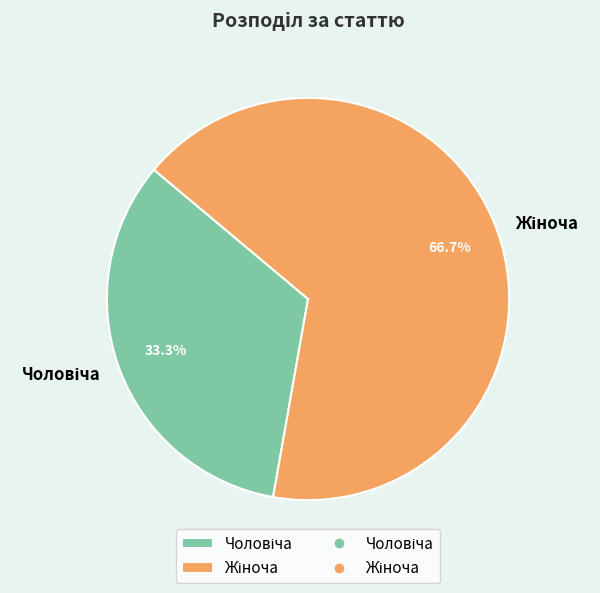

Is there a majority slice in this chart?

Yes